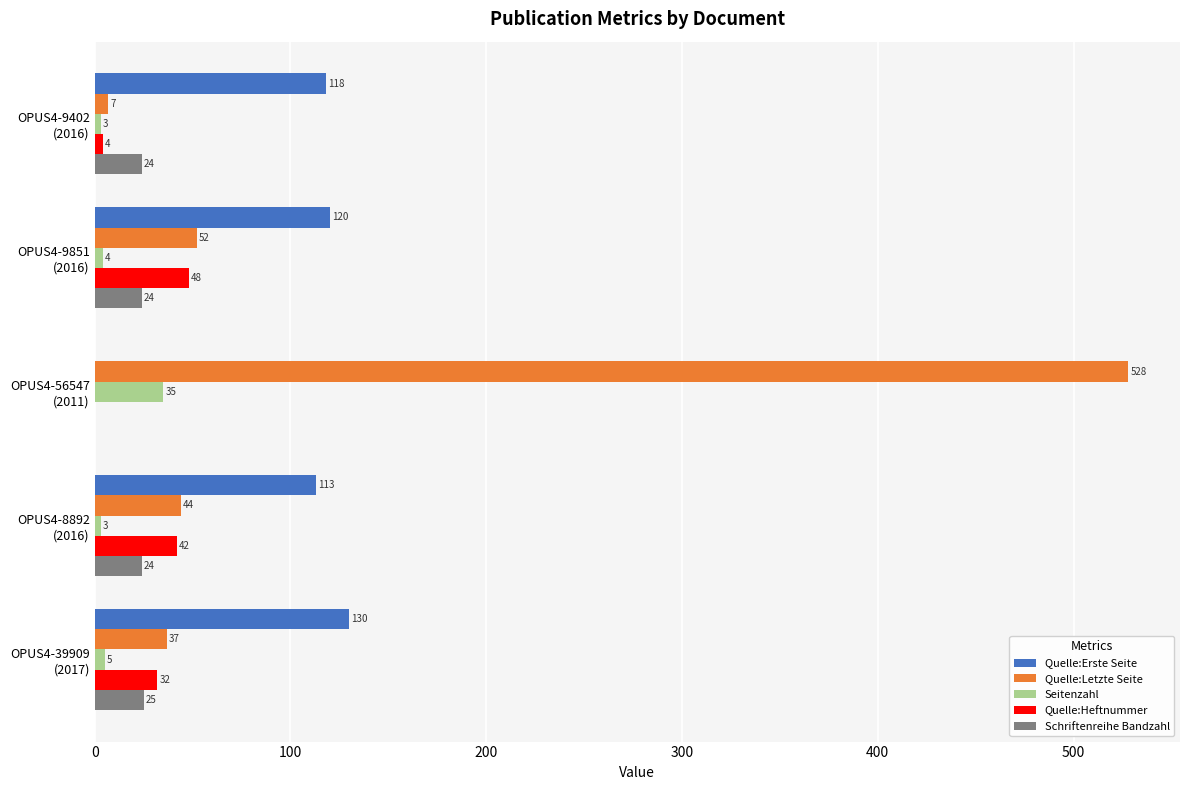

What is the greatest value displayed?

528